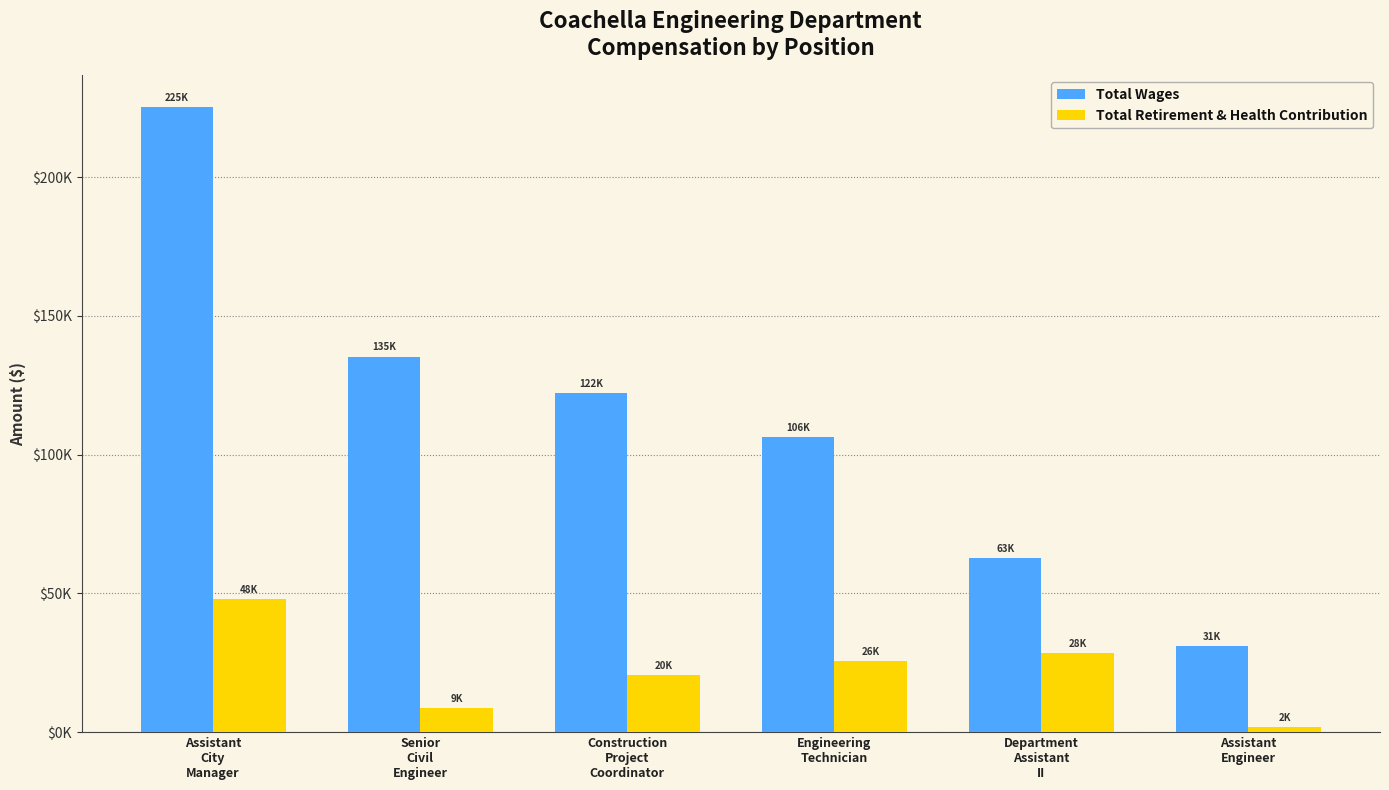

At Engineering
Technician, list the series in order from largest to smallest.

Total Wages, Total Retirement & Health Contribution